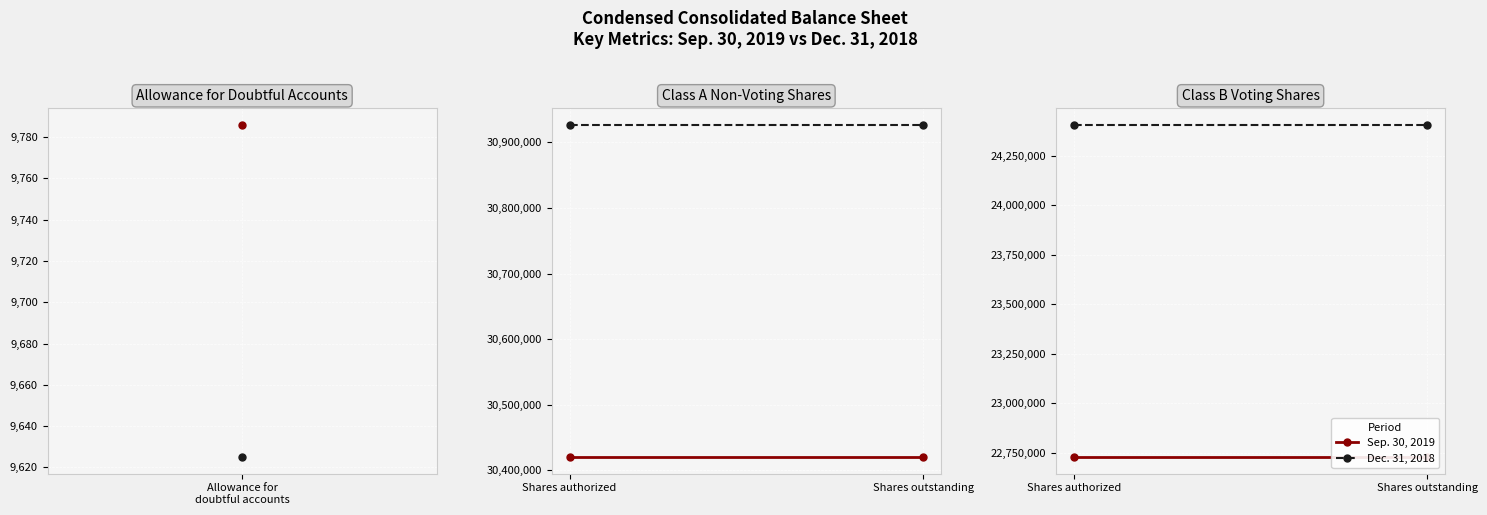

What is the difference between the highest and lowest values at Shares outstanding?

1681000